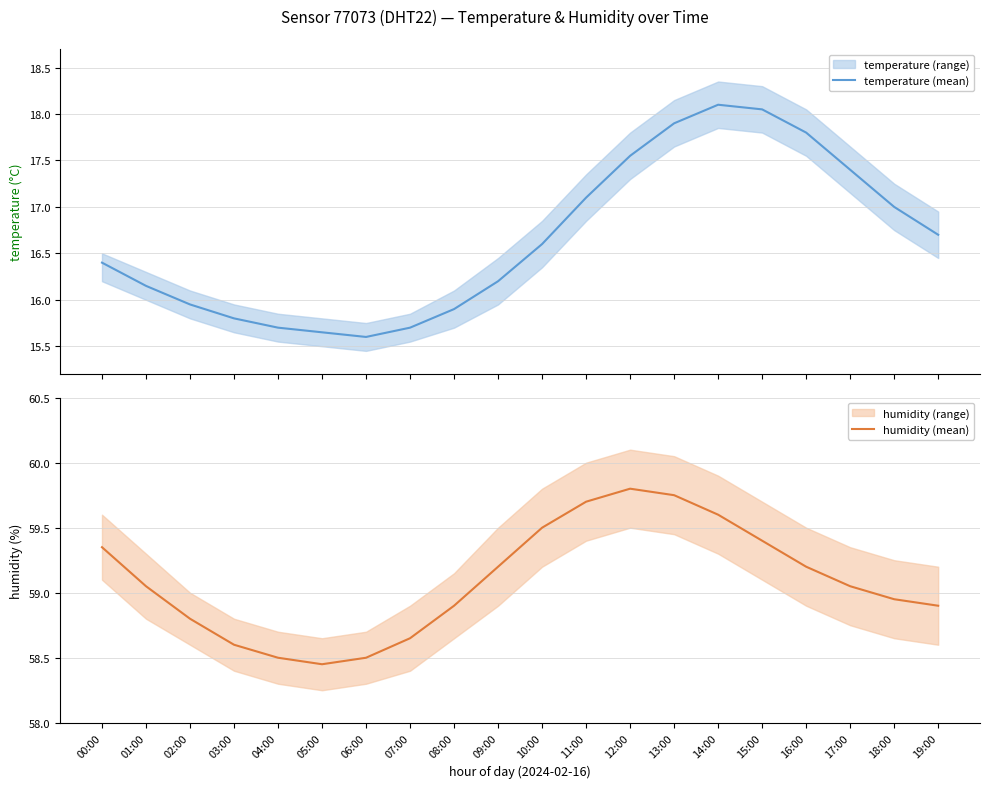

The value of temperature (mean) at 17:00 is 17.4. True or false?

True